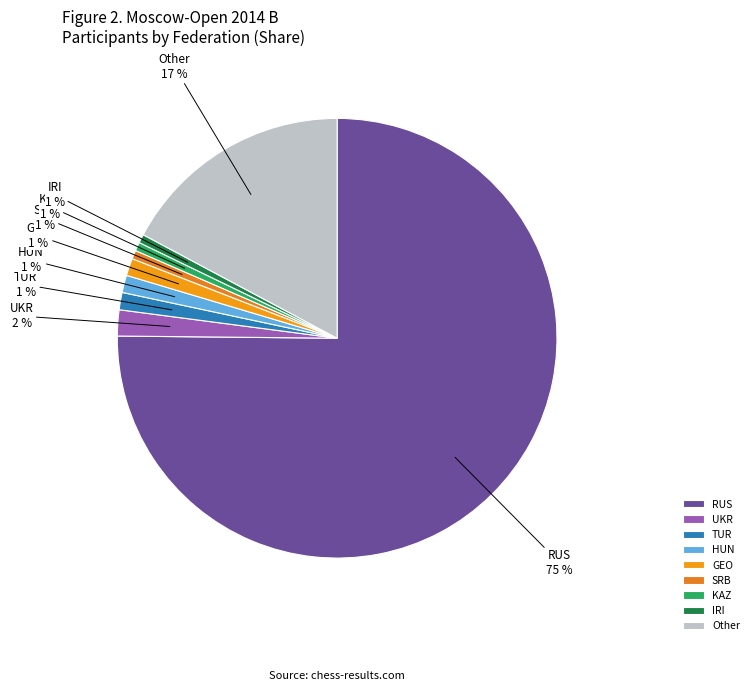

Is the sum of SRB and UKR greater than half?

No